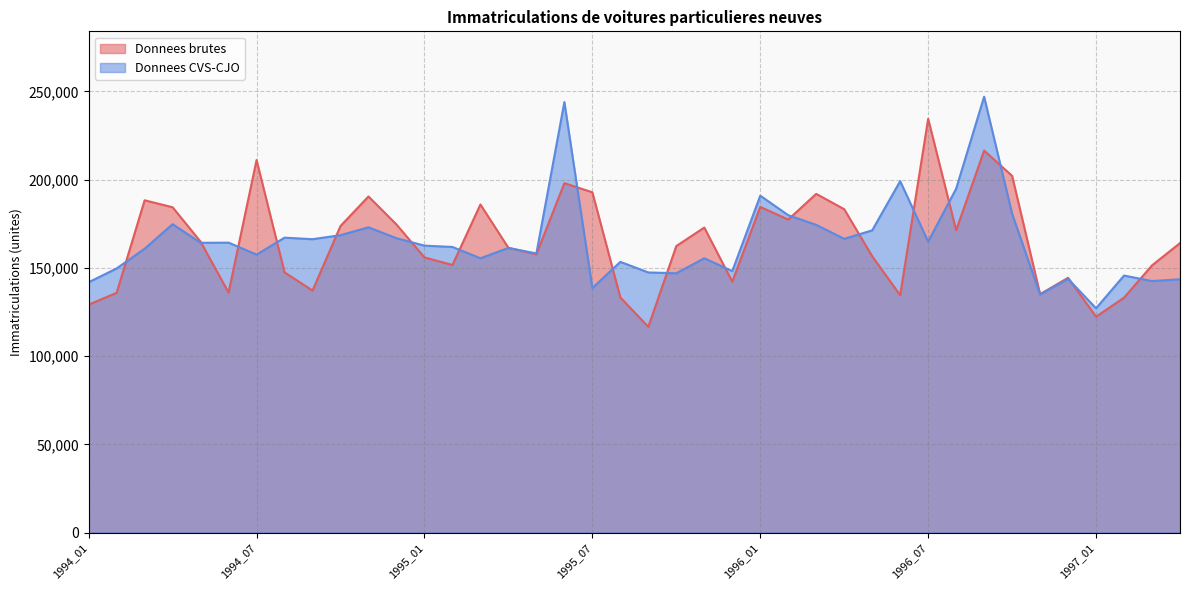

How many series are shown in this chart?

2